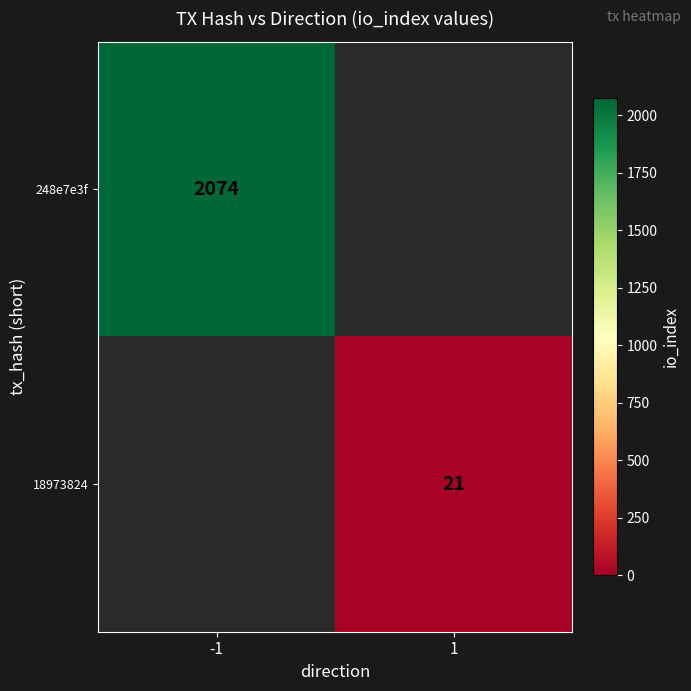

Is it true that 248e7e3f equals 2074 at -1?

True